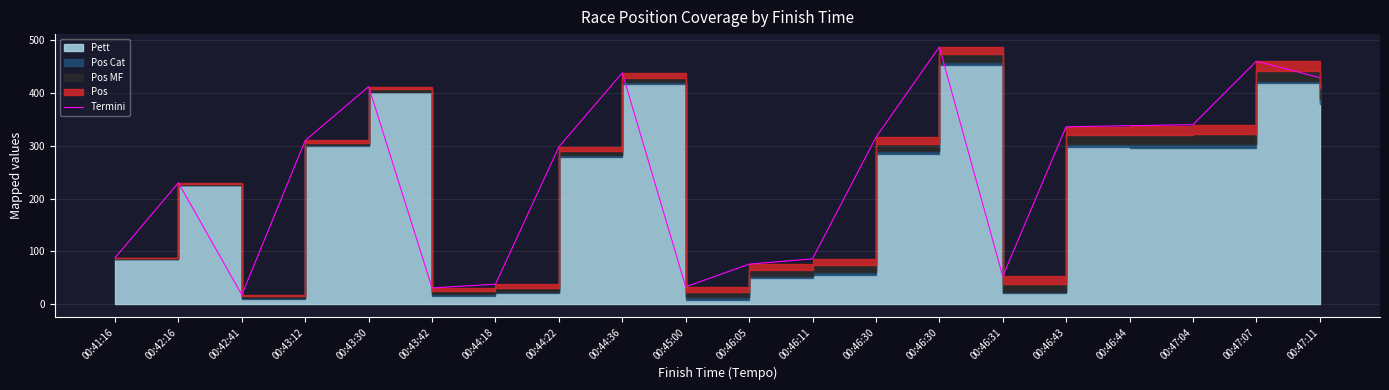

What is the difference between the second highest and minimum values?

442